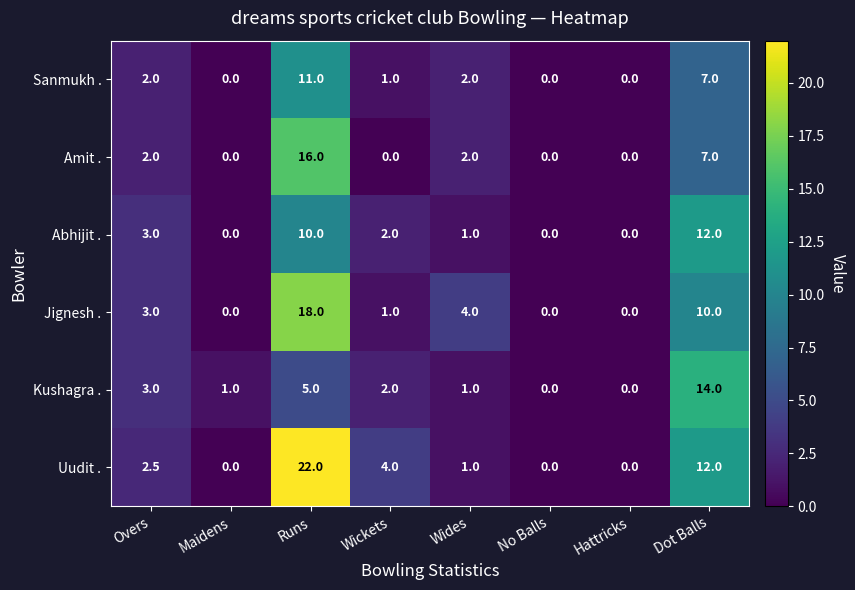

The value of Uudit . at Hattricks is -12.4. True or false?

False